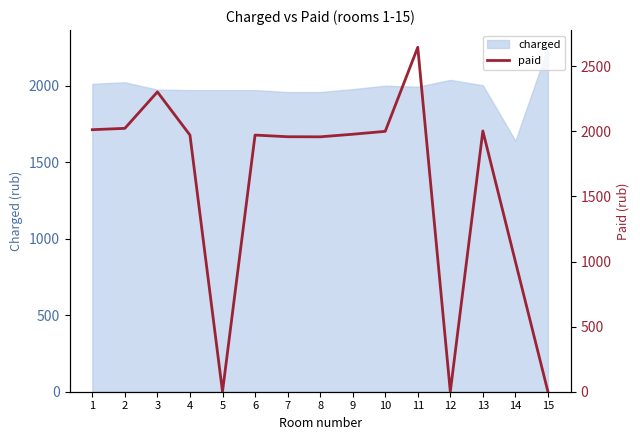

Read the value at 11.

2645.8